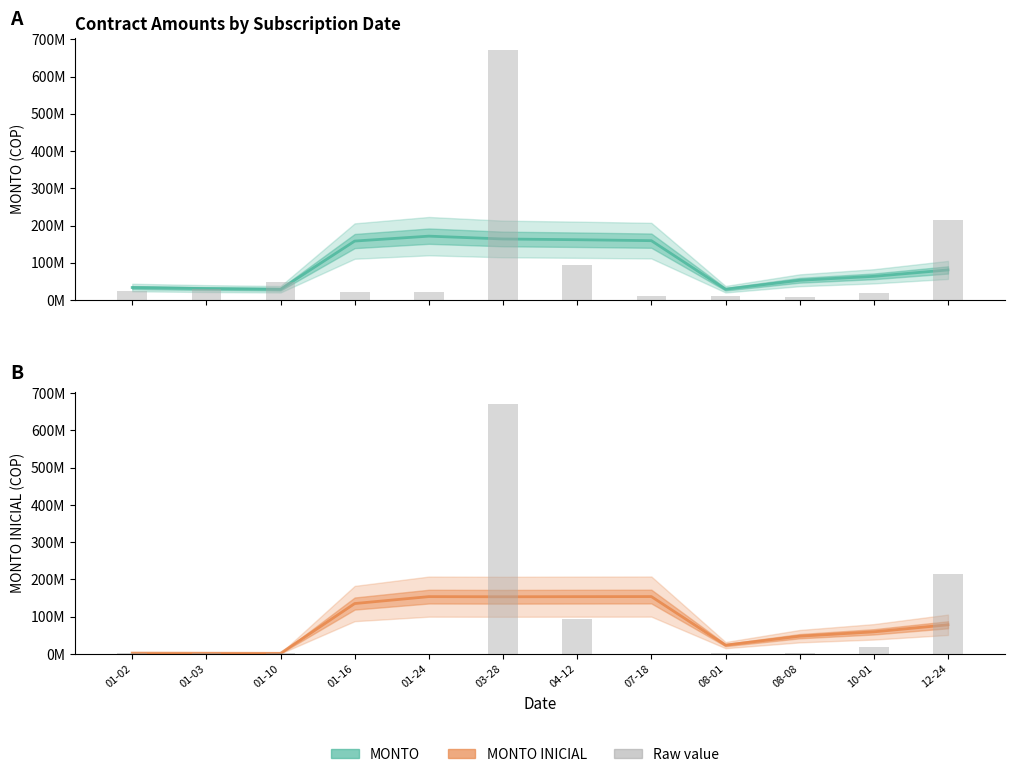

Rank the series by their average value, from highest to lowest.

MONTO, MONTO INICIAL